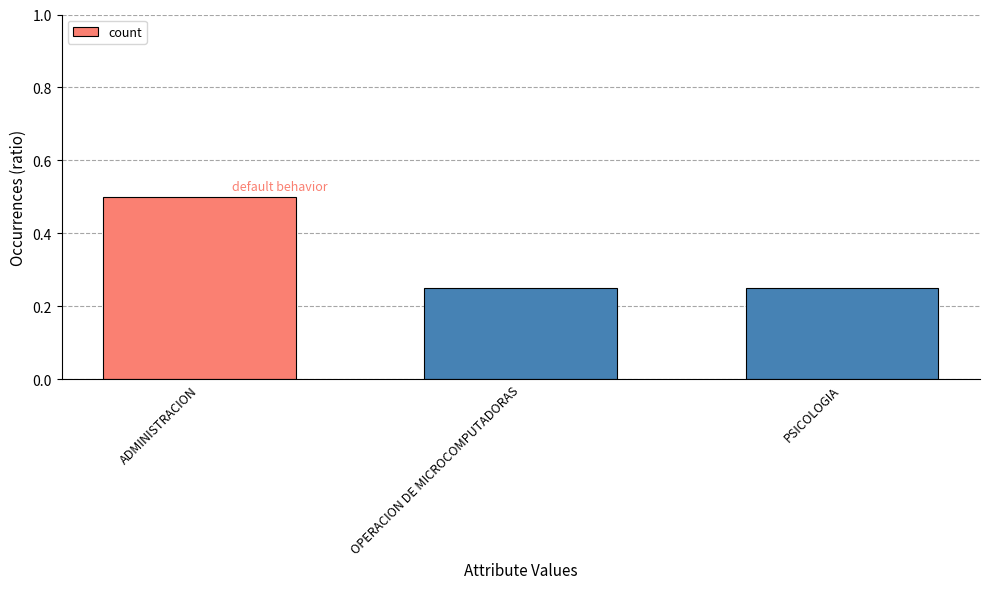

Between OPERACION DE MICROCOMPUTADORAS and ADMINISTRACION, which is larger?

ADMINISTRACION